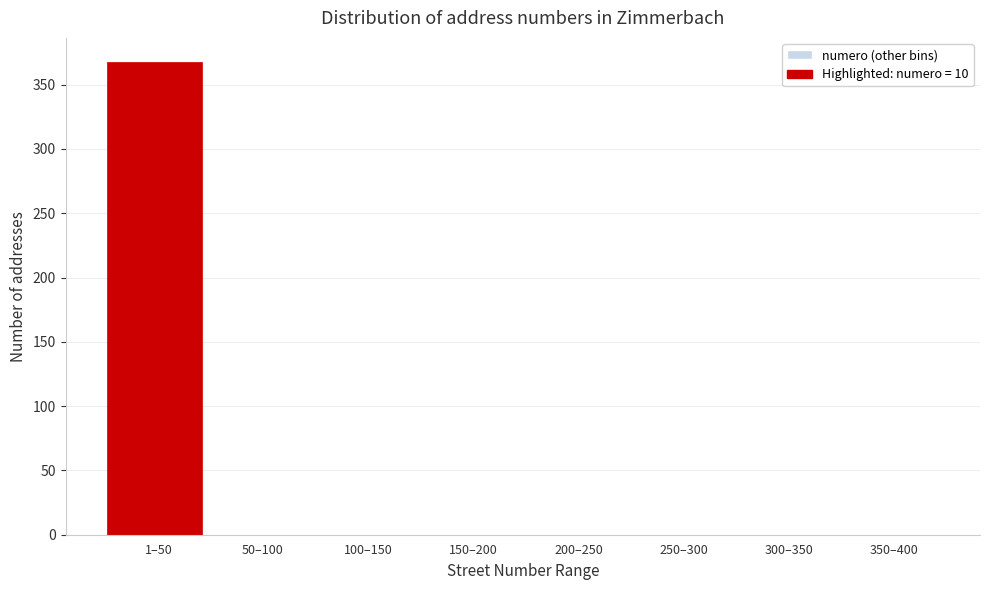

Reading left to right, what are all the values shown in this chart?

1–50=368	50–100=0	100–150=0	150–200=0	200–250=0	250–300=0	300–350=0	350–400=0